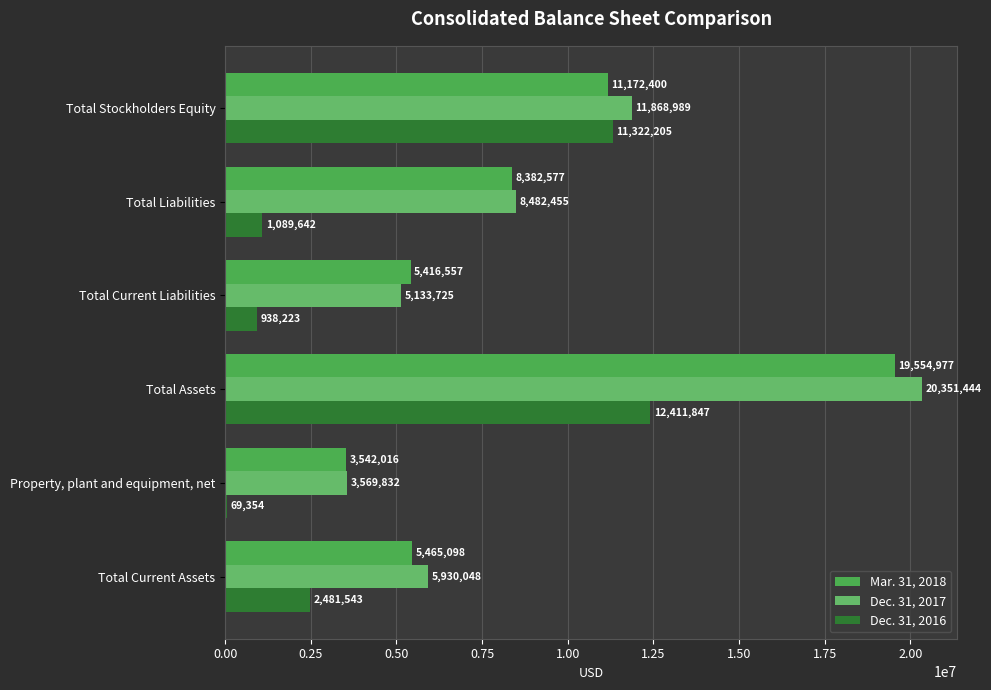

What is the average value of the Mar. 31, 2018 series?

8922271